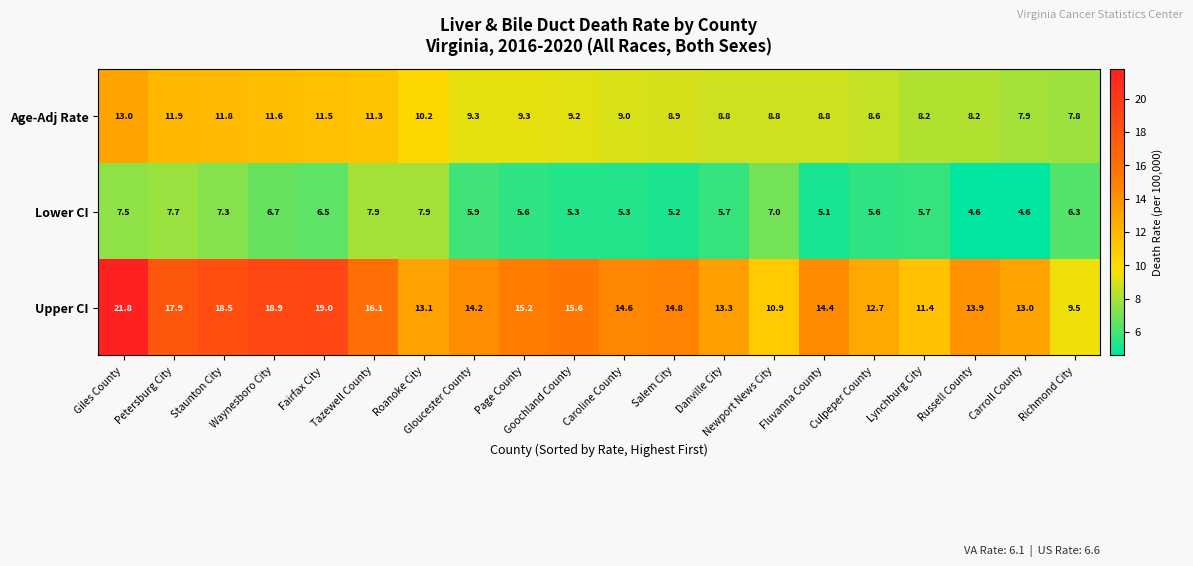

Which series changed the most between Danville City and Richmond City?

Upper CI